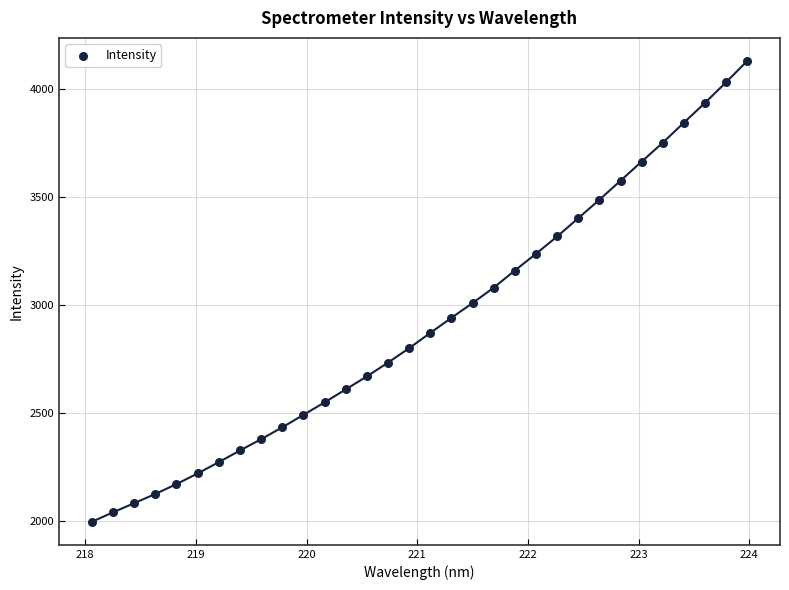

What is the range of Y values (max minus min)?

2134.9